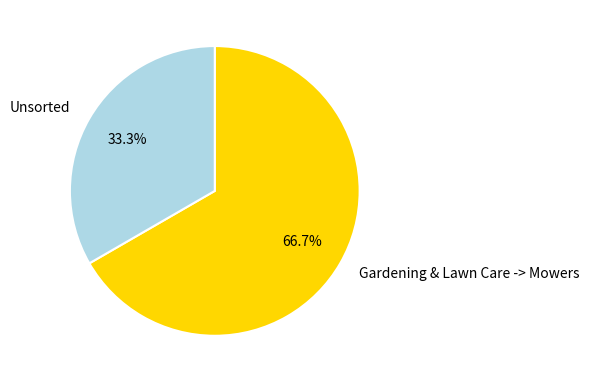

To the nearest percent, what is the difference between the Unsorted and Gardening & Lawn Care -> Mowers slice percentages?

33%